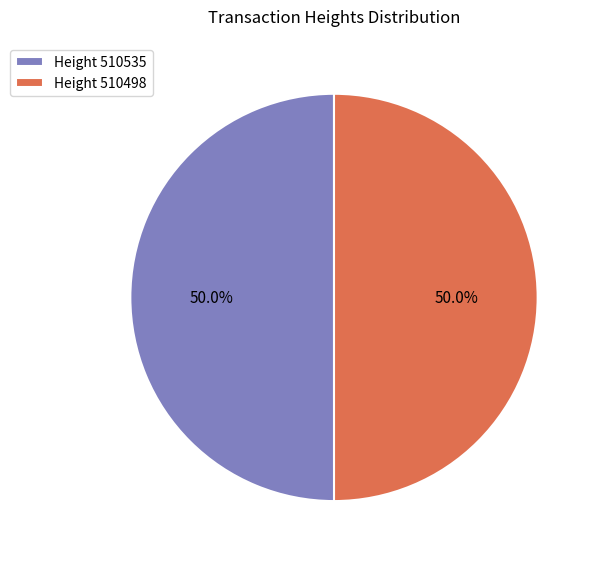

What is the total percentage of Height 510535 and Height 510498?

100.0%